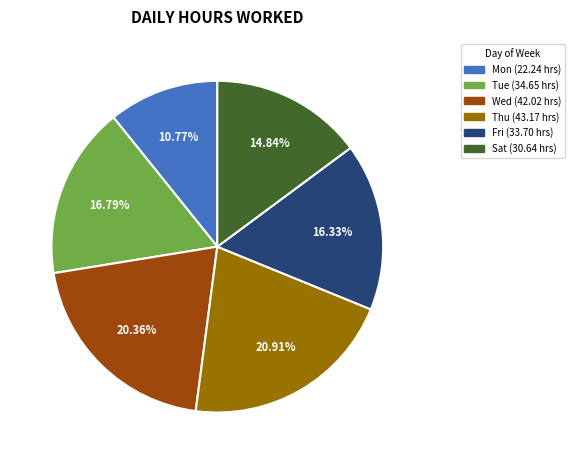

Is there any slice that represents more than half of the pie?

No